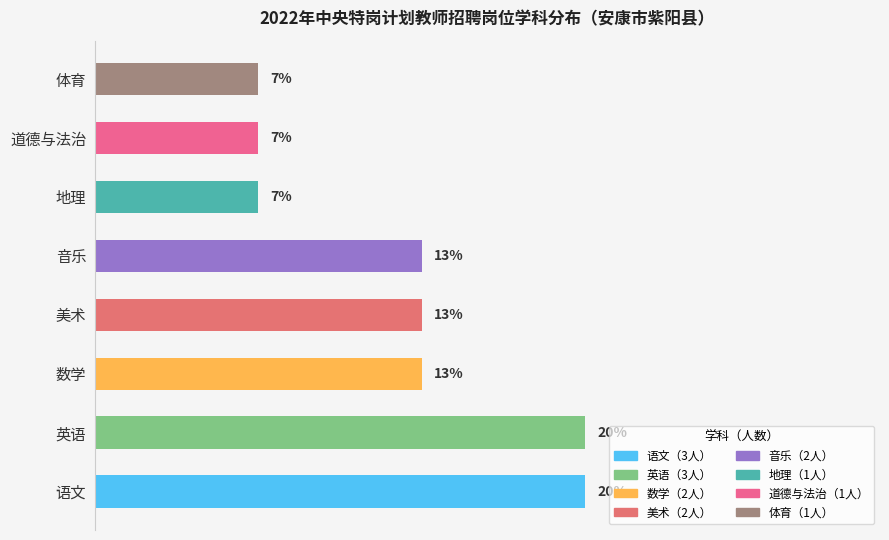

Are the bars horizontal?

Yes